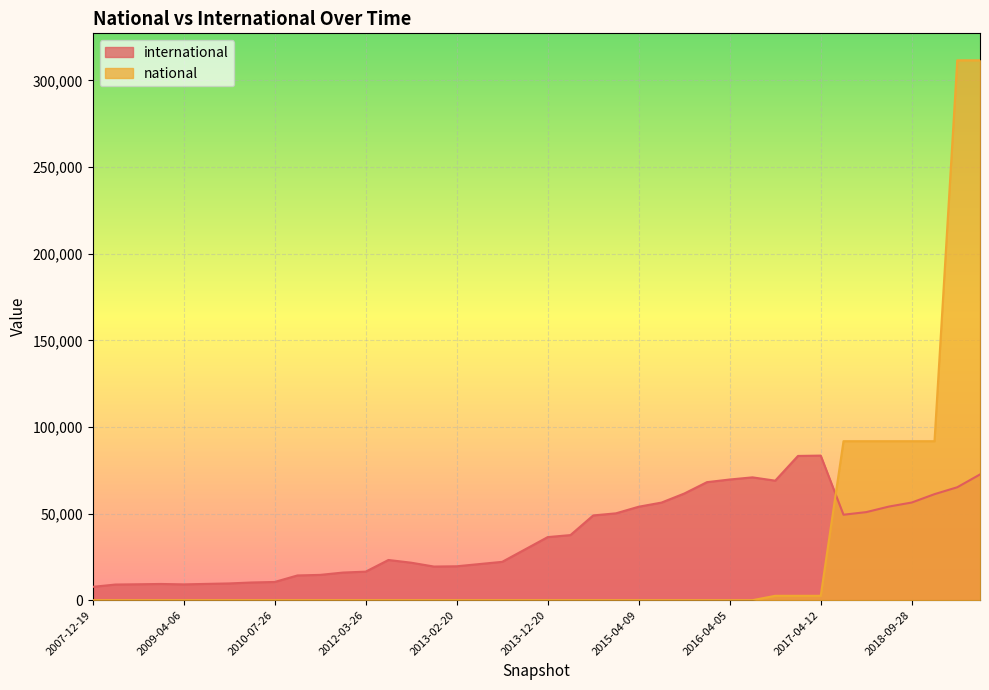

True or false: national and international intersect in this chart.

True